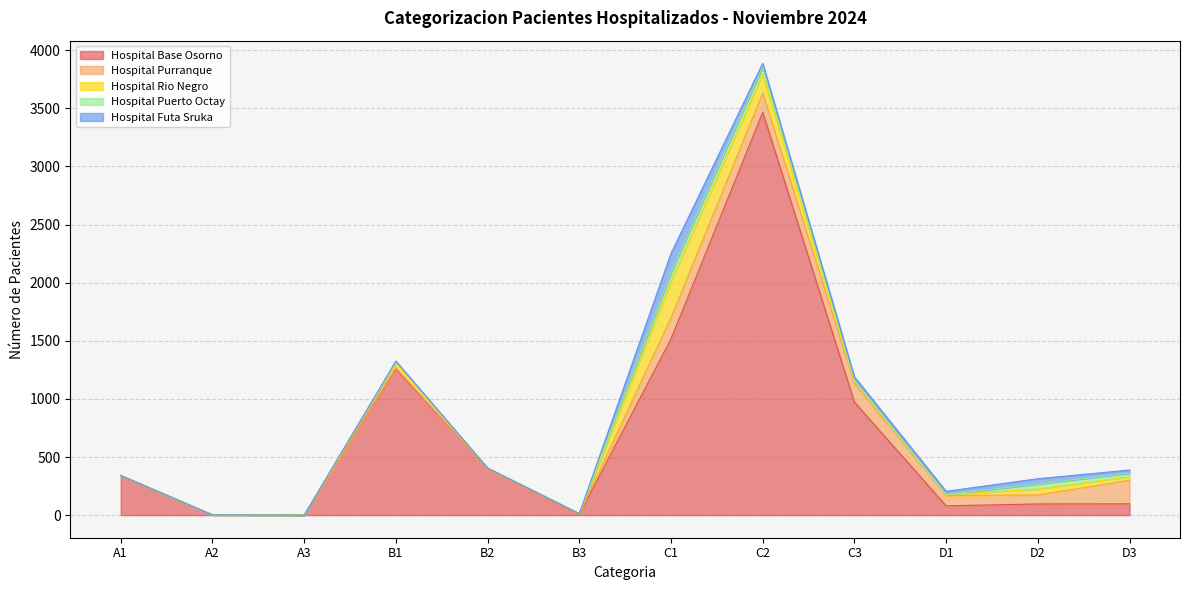

How many data points does each series have?

12